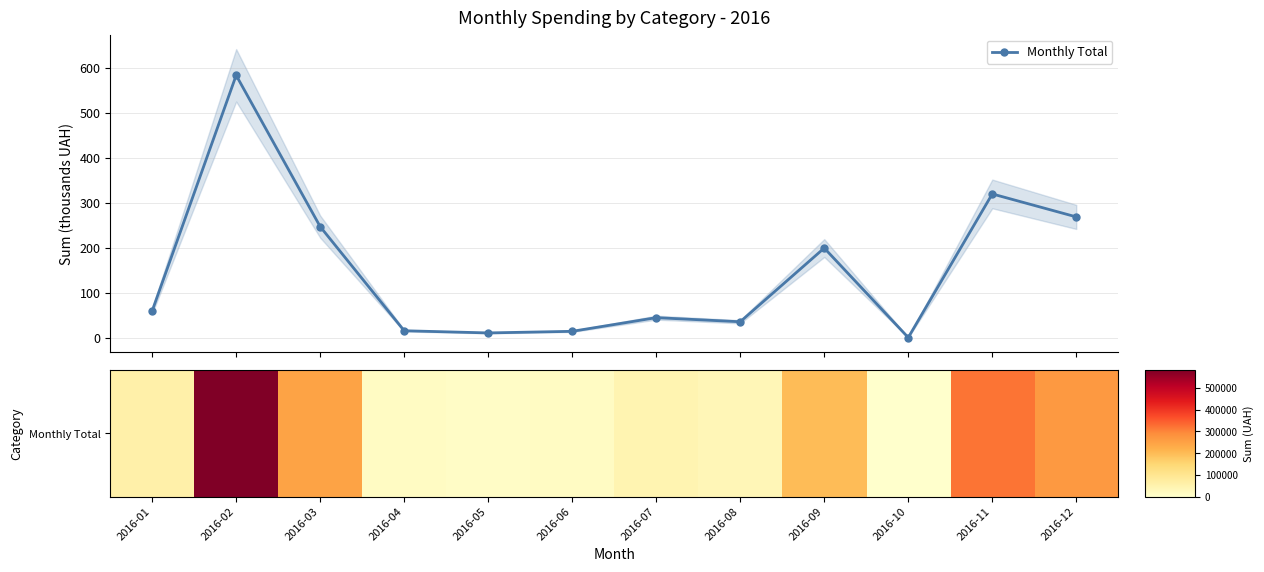

What is the sum of the Monthly Total values at 2016-03 and 2016-07?

291.1